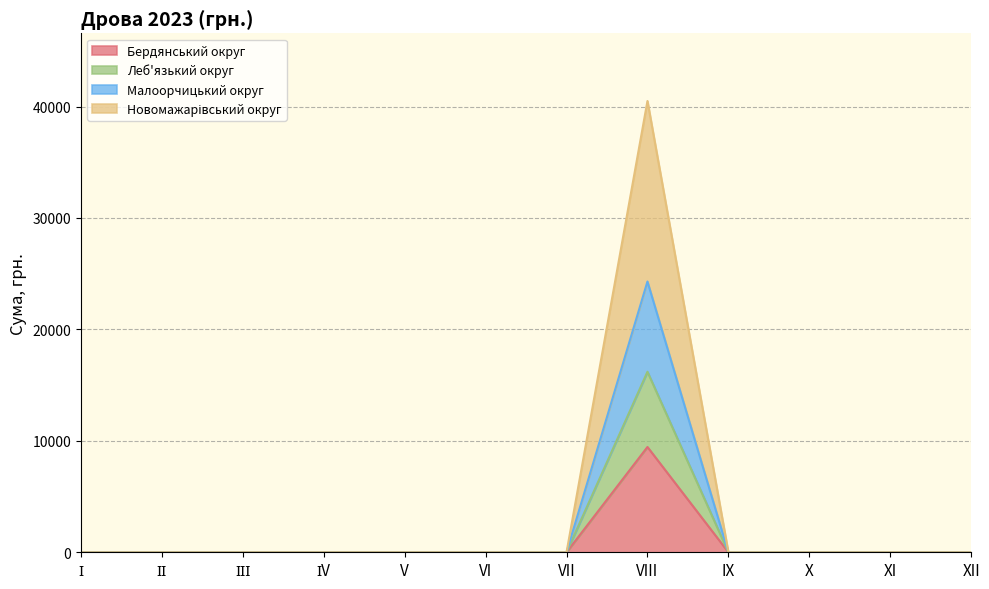

Which category has the lowest value in the Леб'язький округ series?

І